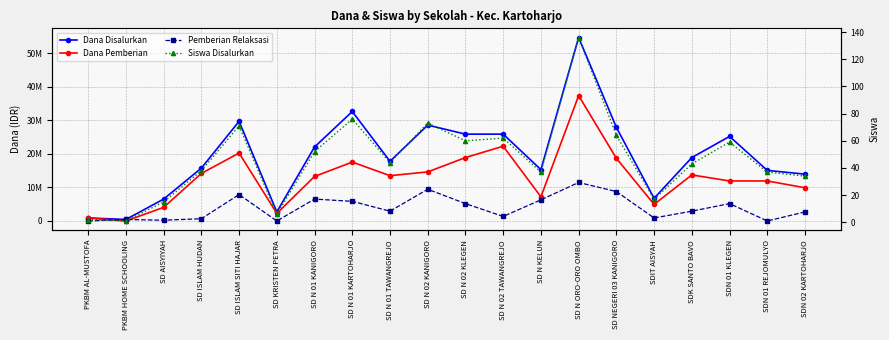

Which category has the lowest value in the Dana Disalurkan series?

PKBM HOME SCHOOLING